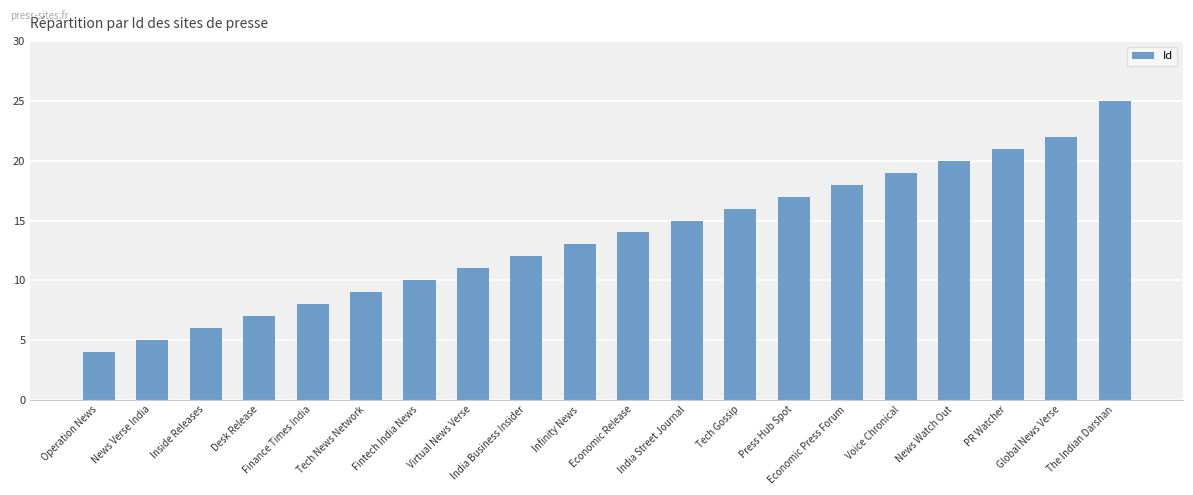

Approximately how many times larger is the value at News Watch Out compared to The Indian Darshan?

0.8